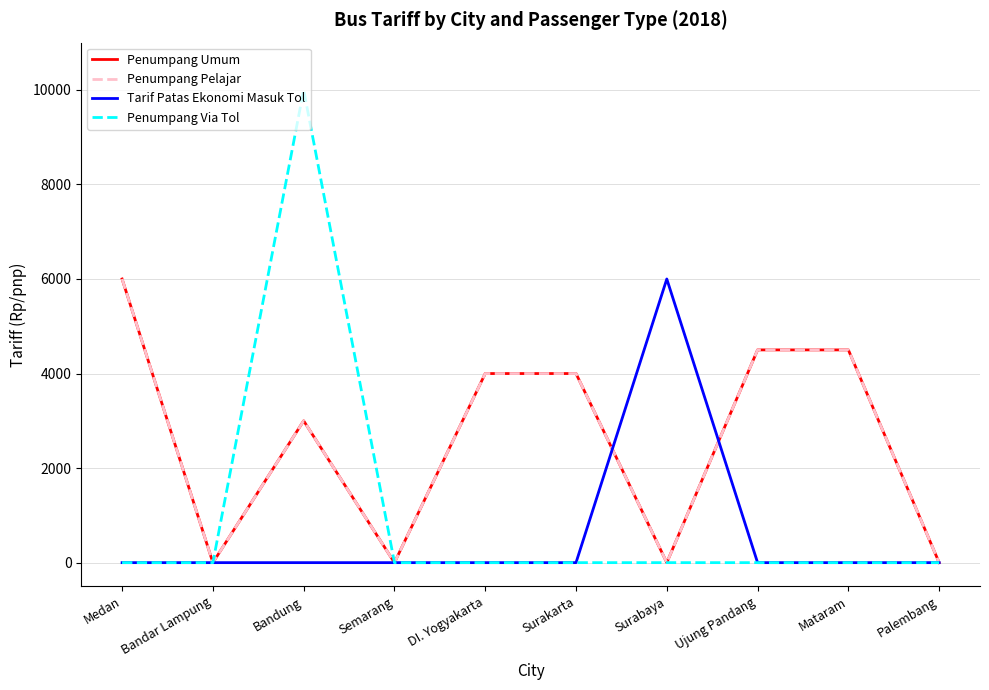

Is this an area chart (filled region under the line)?

No